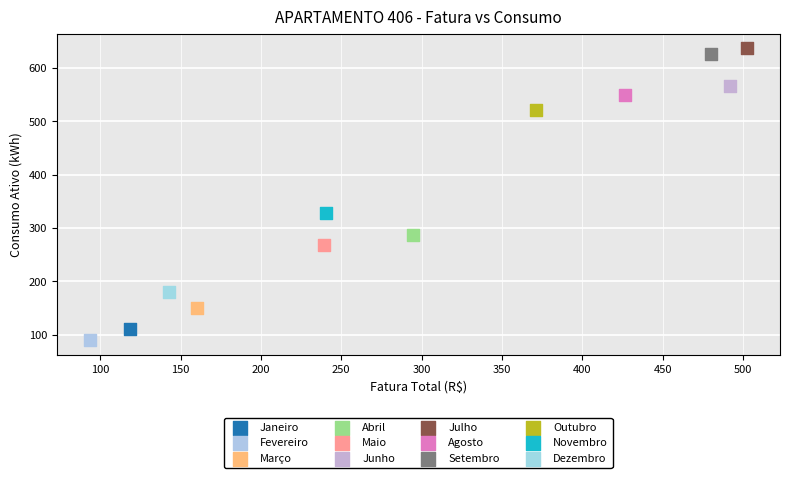

Which series reaches the maximum Y coordinate?

Julho